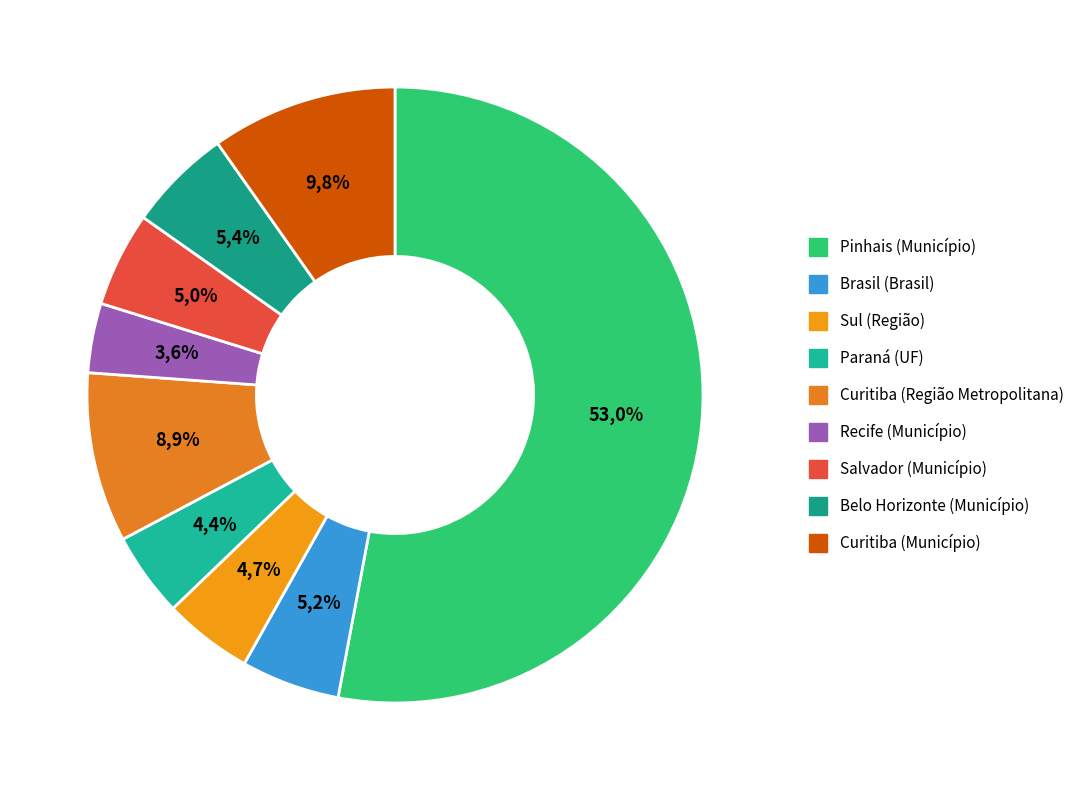

Which has a higher value, Salvador (Município) or Curitiba (Município)?

Curitiba (Município)